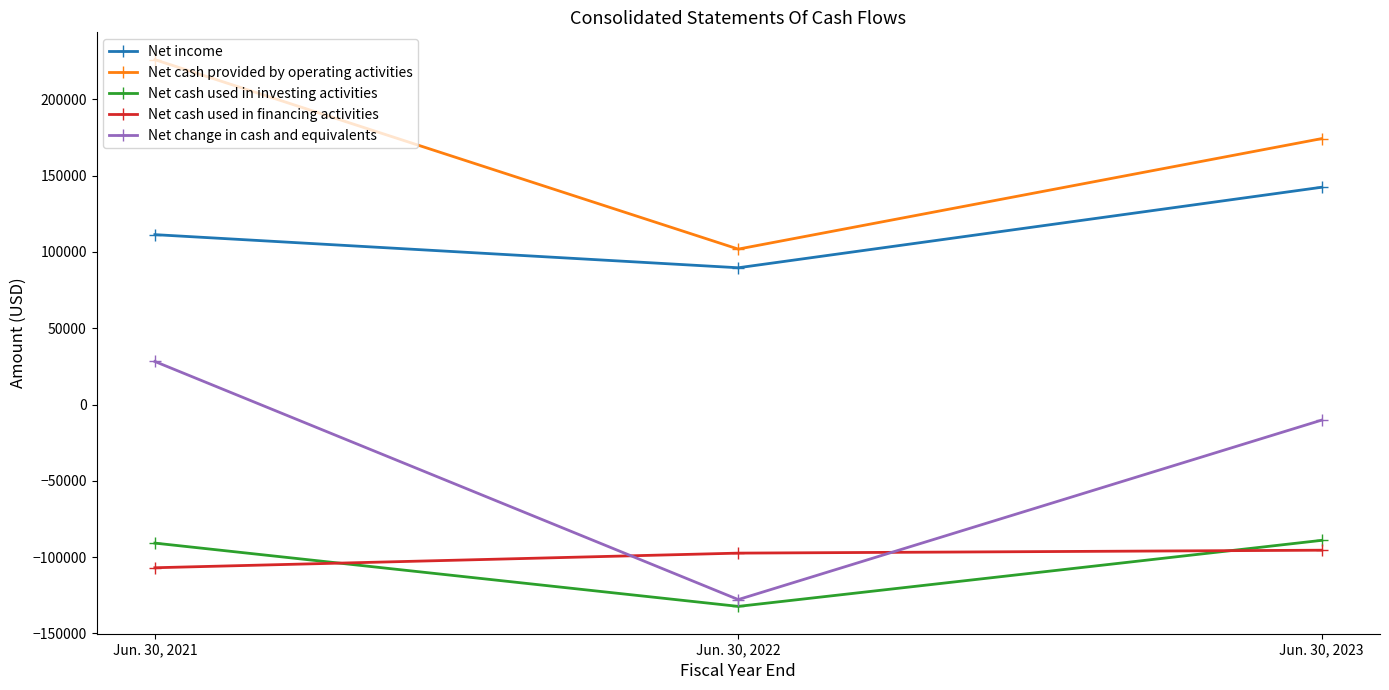

Rank the series by their maximum value, from highest to lowest.

Net cash provided by operating activities, Net income, Net change in cash and equivalents, Net cash used in investing activities, Net cash used in financing activities